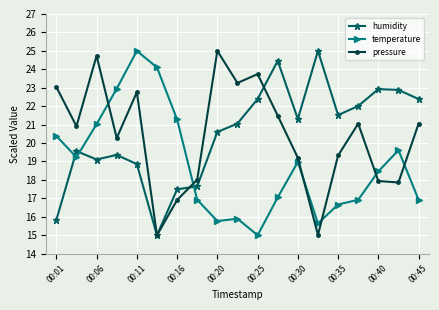

What is the difference between the maximum and minimum values in the temperature series?

10.0